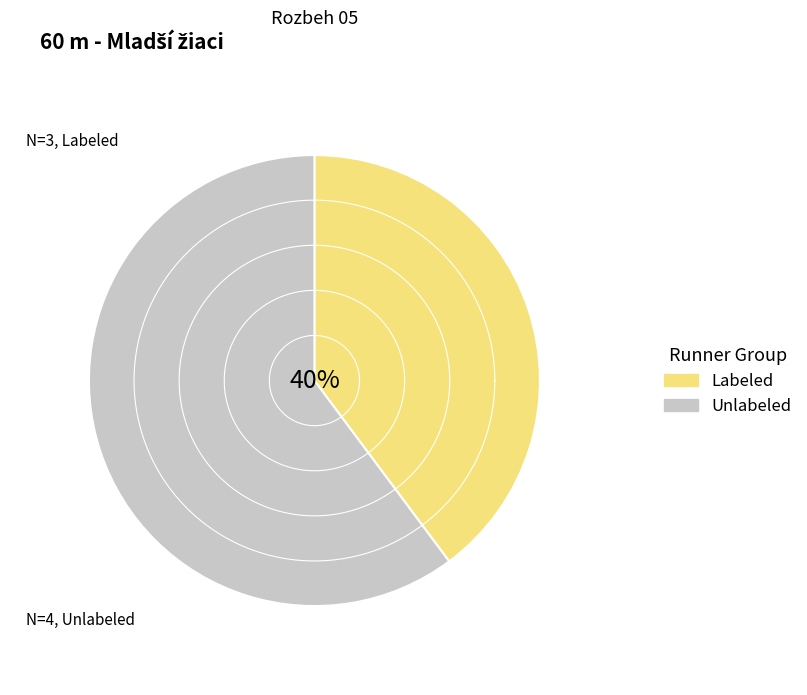

Which slice is the largest?

Krušinský Matej